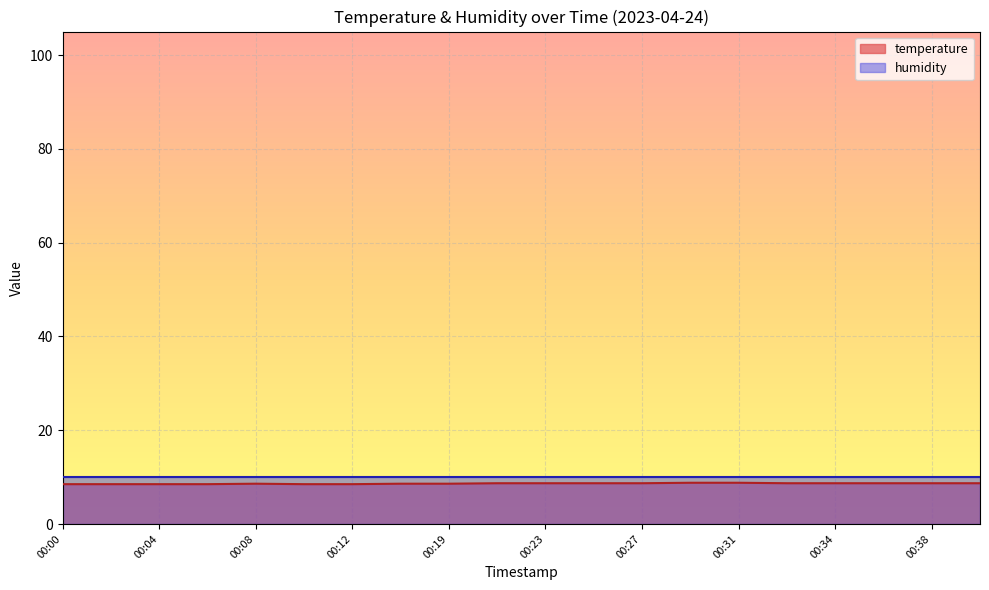

What is the difference between the values at 00:23 and 00:12?

0.2